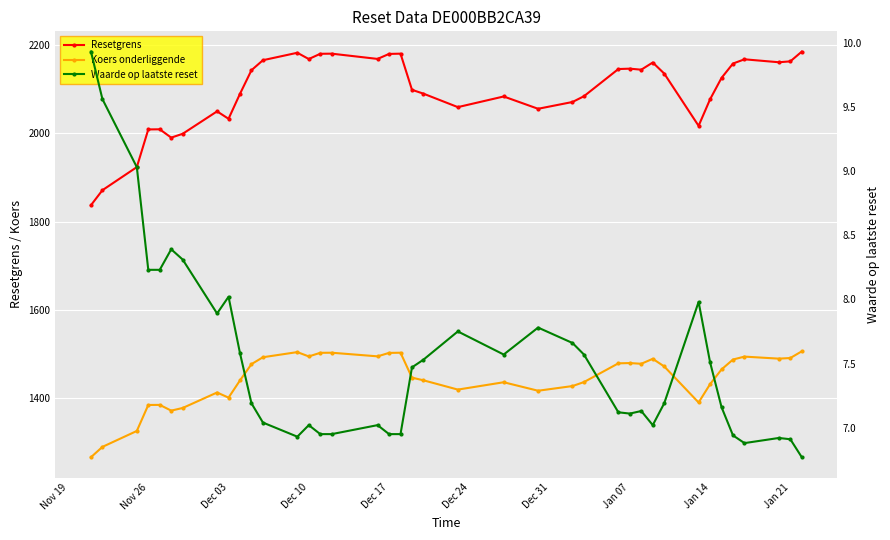

List the series in order of their overall mean, lowest first.

Waarde op laatste reset, Koers onderliggende, Resetgrens